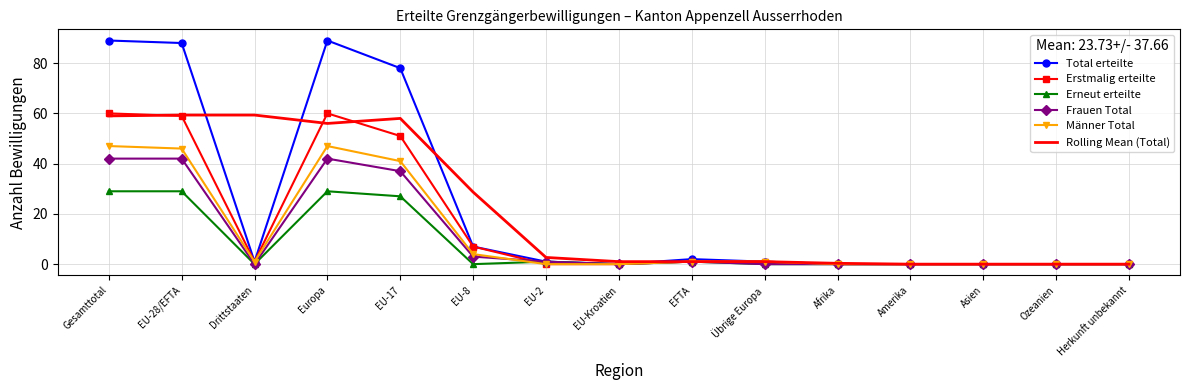

What is the sum of the Total erteilte values at EU-17 and Afrika?

78.0